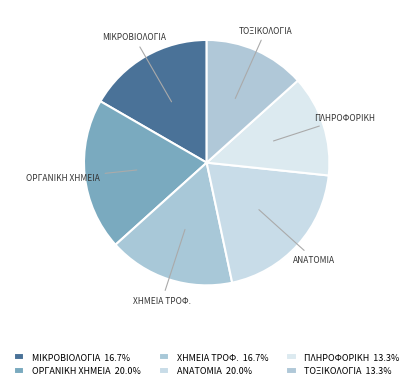

True or false: ΟΡΓΑΝΙΚΗ ΧΗΜΕΙΑ accounts for 20% of the total.

True